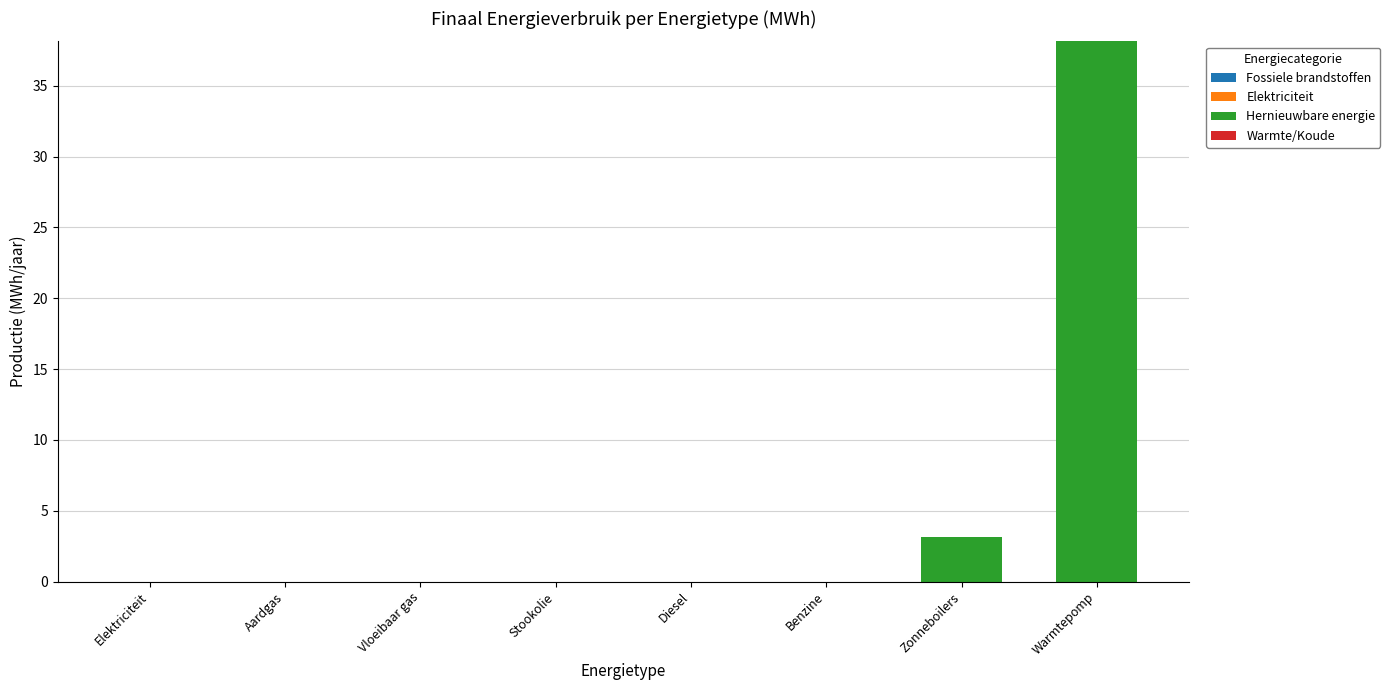

The value at Stookolie is 14.7. True or false?

False